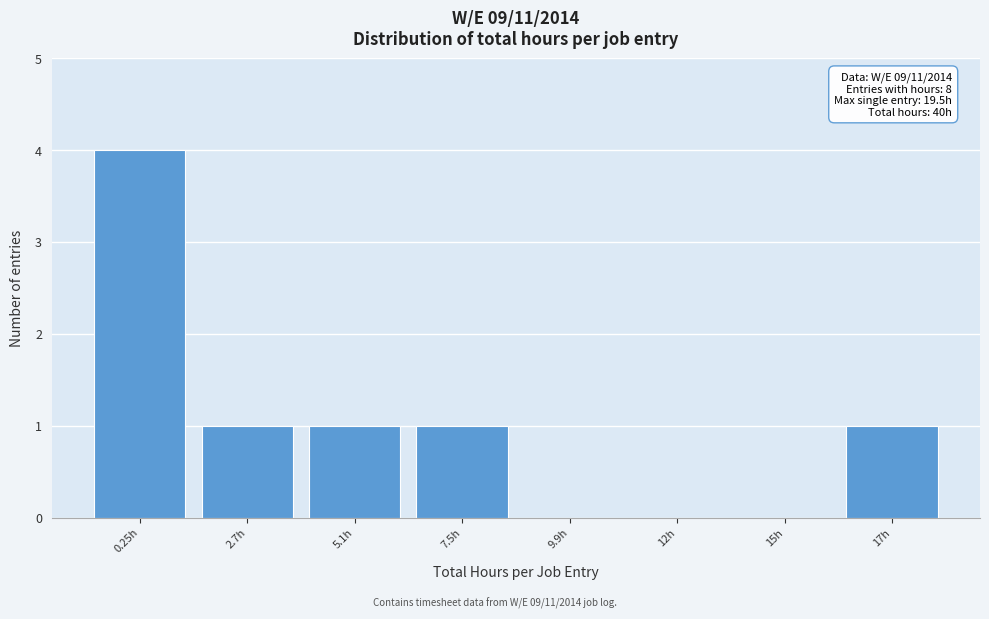

Reading right to left, extract all data points from this chart.

17h=1	15h=0	12h=0	9.9h=0	7.5h=1	5.1h=1	2.7h=1	0.25h=4